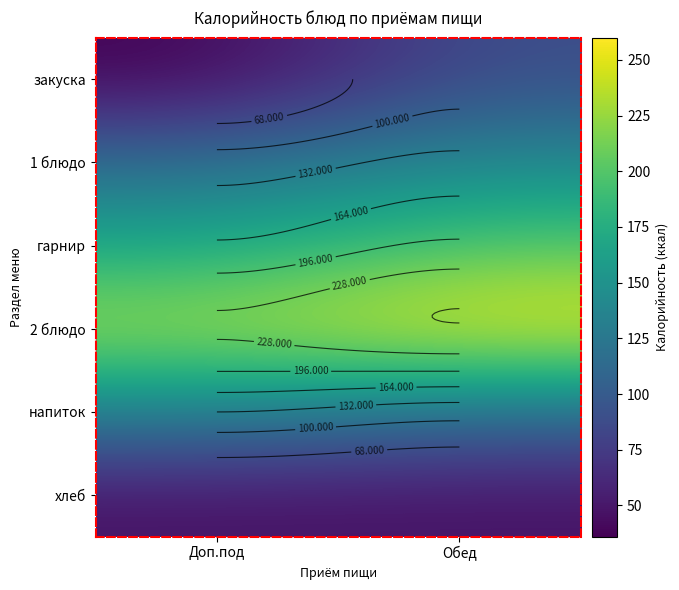

Is the value of напиток at Обед greater than the value of гарнир at Обед?

No